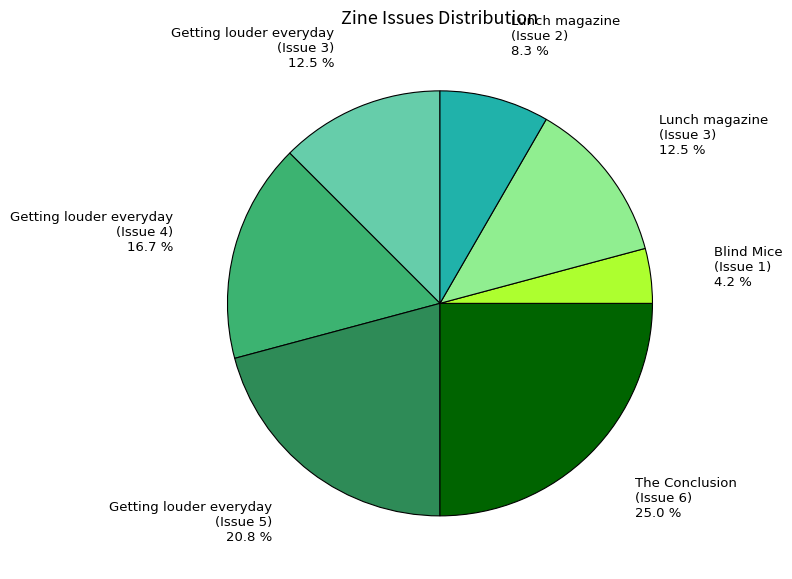

Is there a majority slice in this chart?

No